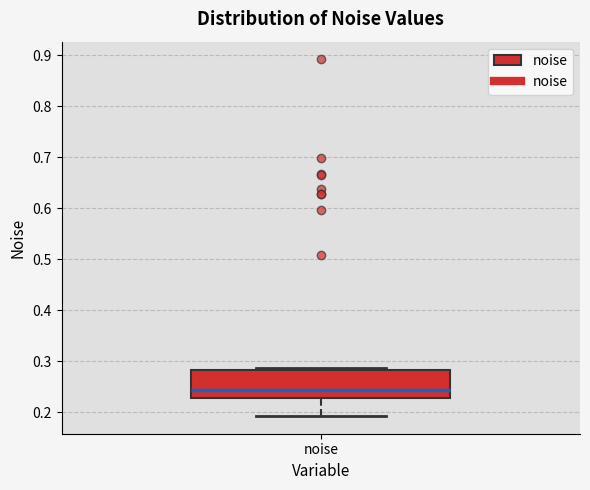

Where is the lower edge of the box for noise on the y-axis? The values are not printed on the chart, so give them approximately, as read against the axis.

0.23